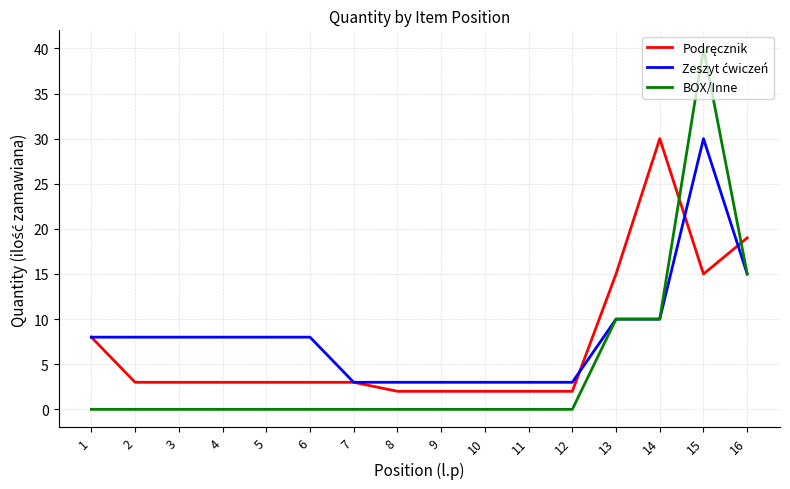

At which category is the sum across all series the highest?

15